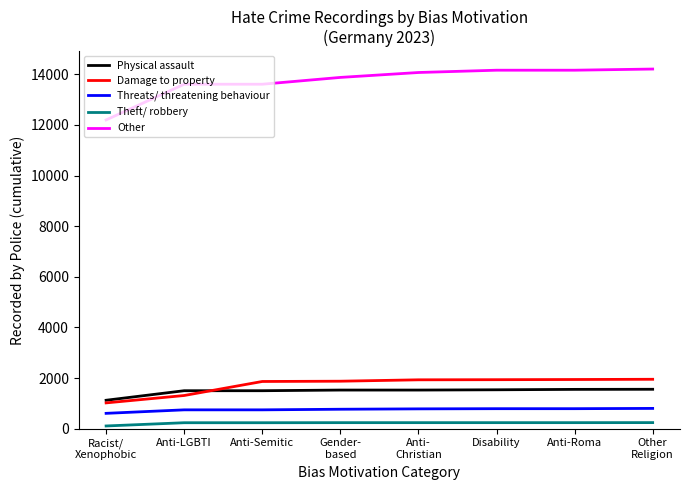

Which series has the widest spread of values?

Other